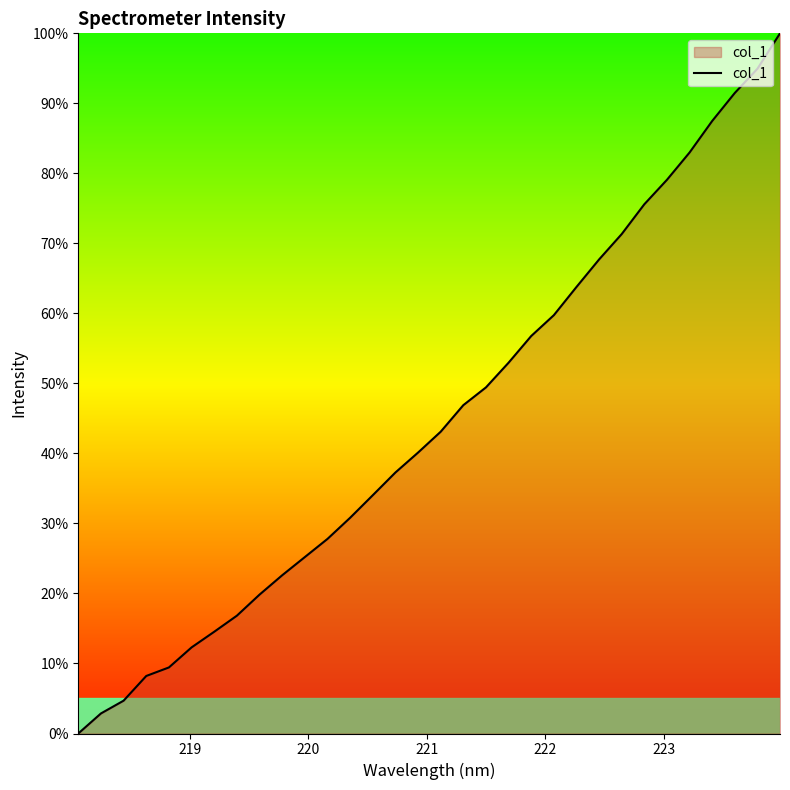

Reading right to left, extract all data points from this chart.

100.0	94.9	91.5	87.5	83.0	79.1	75.6	71.3	67.7	63.8	59.7	56.8	53.0	49.4	46.9	43.1	40.1	37.3	34.0	30.8	27.8	25.2	22.6	19.8	16.8	14.5	12.3	9.4	8.2	4.7	2.9	0.0